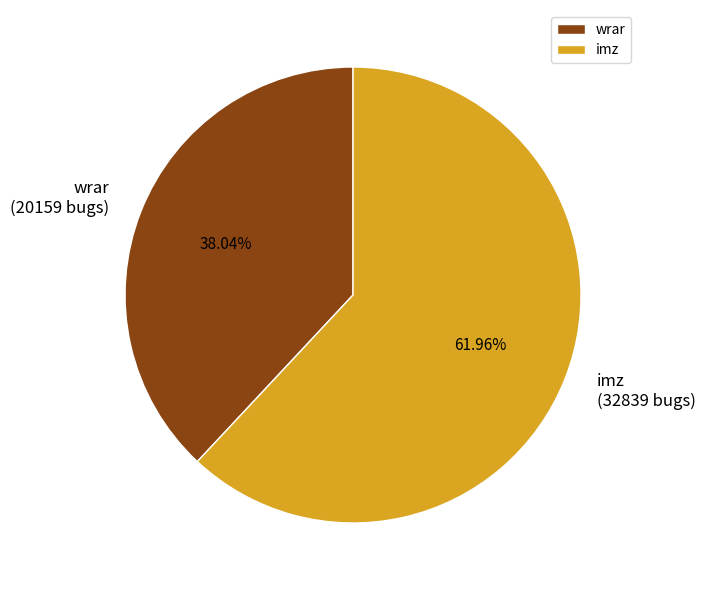

What percentage is the imz slice, to the nearest percent?

62%